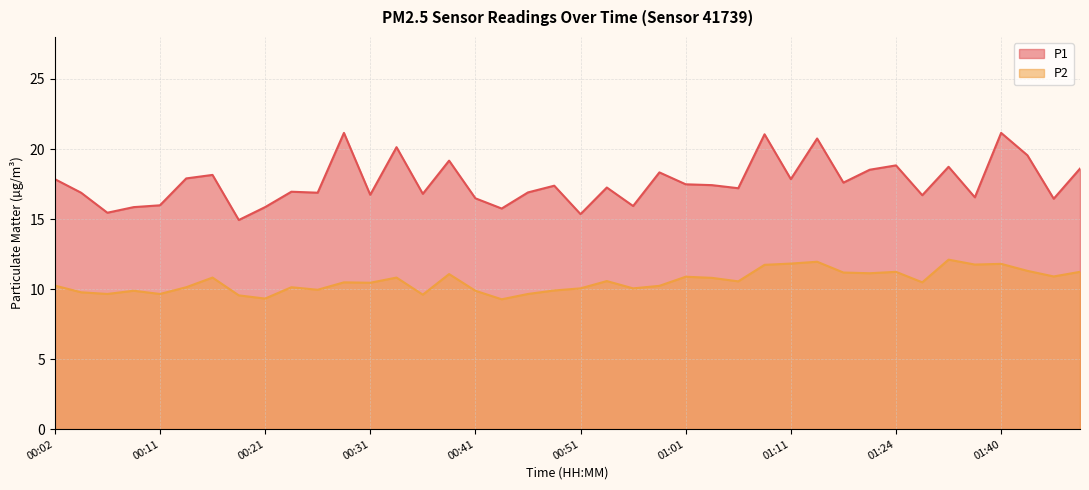

List the series in order of their overall mean, highest first.

P1, P2